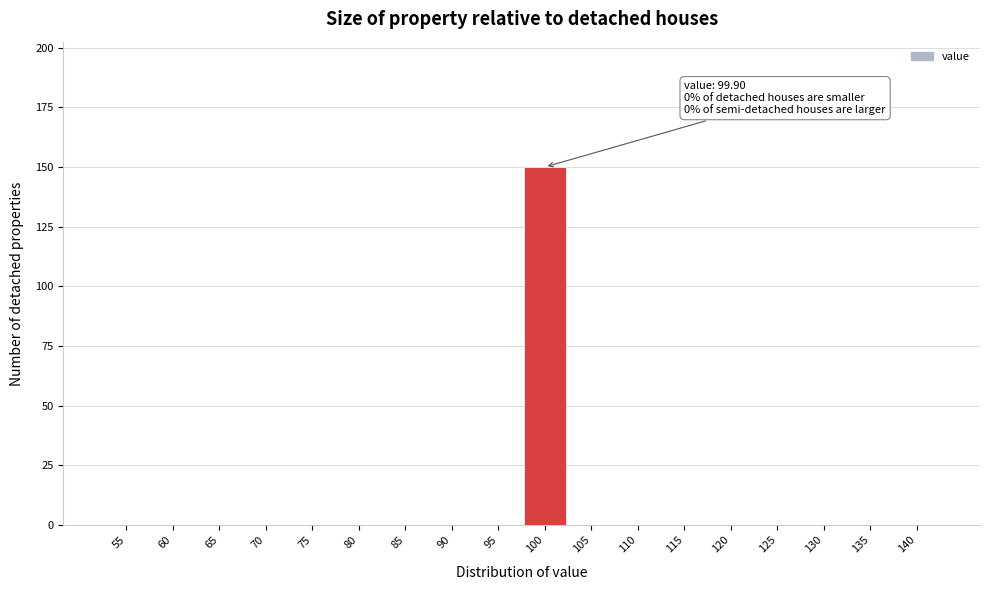

Reading right to left, extract all data points from this chart.

140=0	135=0	130=0	125=0	120=0	115=0	110=0	105=0	100=150	95=0	90=0	85=0	80=0	75=0	70=0	65=0	60=0	55=0